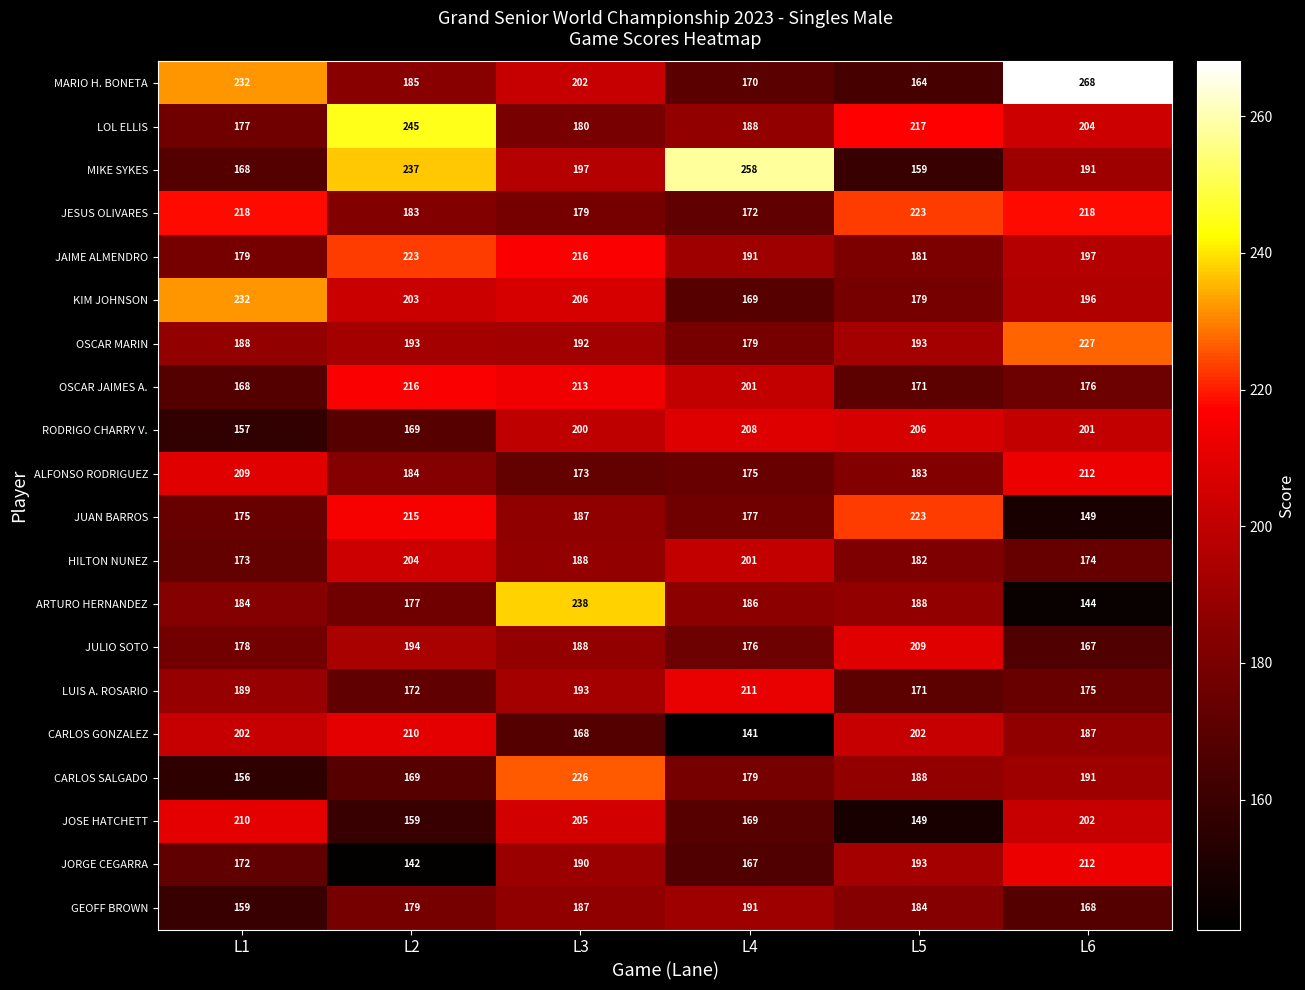

At how many categories does at least one series exceed 182?

6